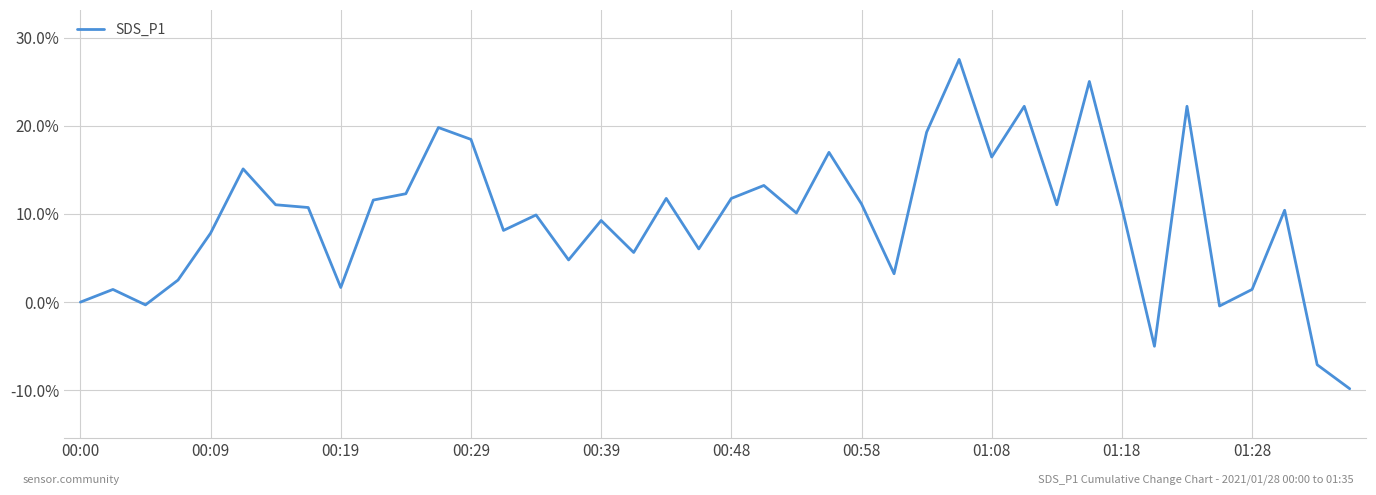

What is the minimum value shown in the chart?

-9.8